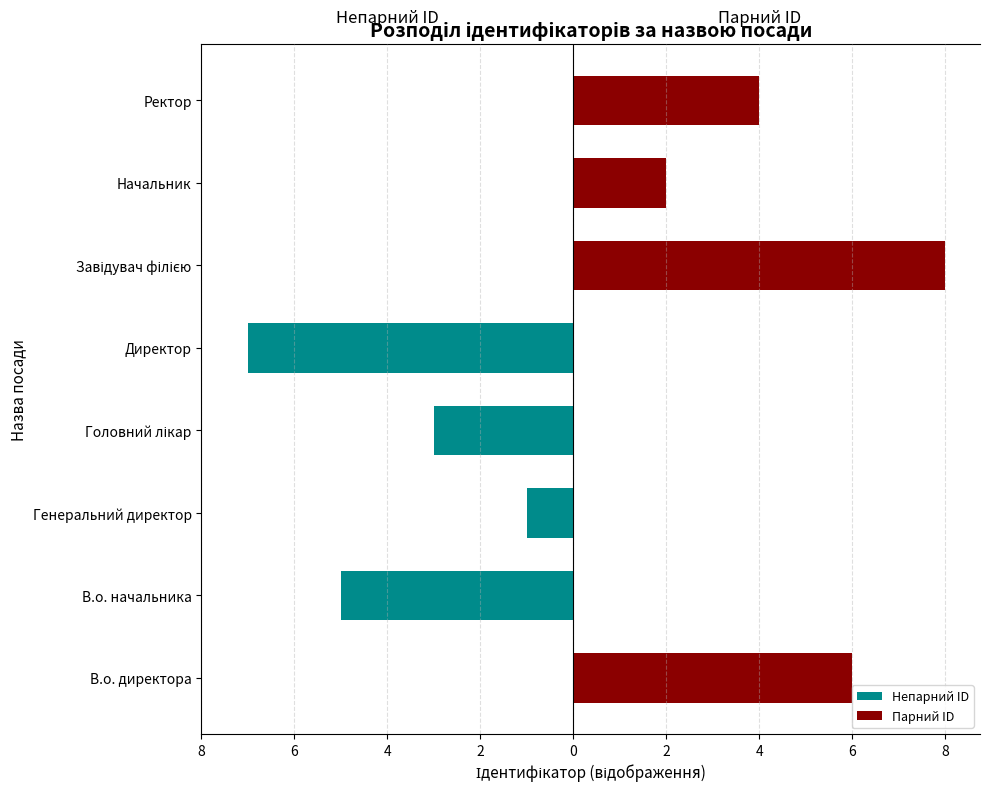

Which series changed the most between 4 and 6?

Парний ID